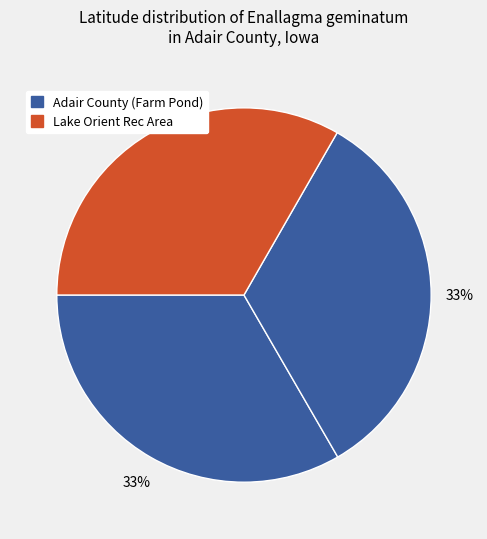

How many segments does this pie chart have?

3